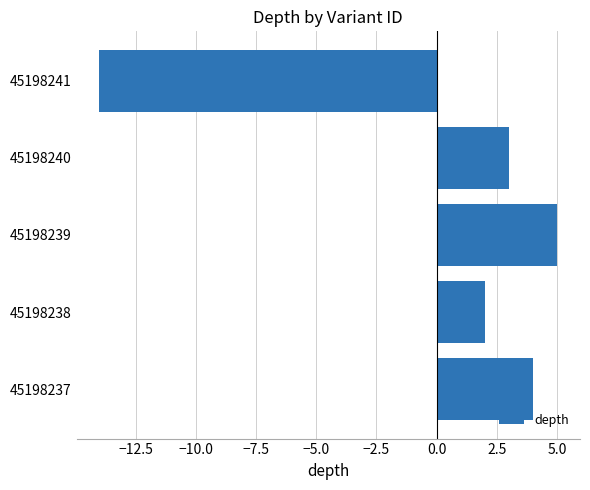

List the labels in order of value, largest first.

45198239, 45198237, 45198240, 45198238, 45198241